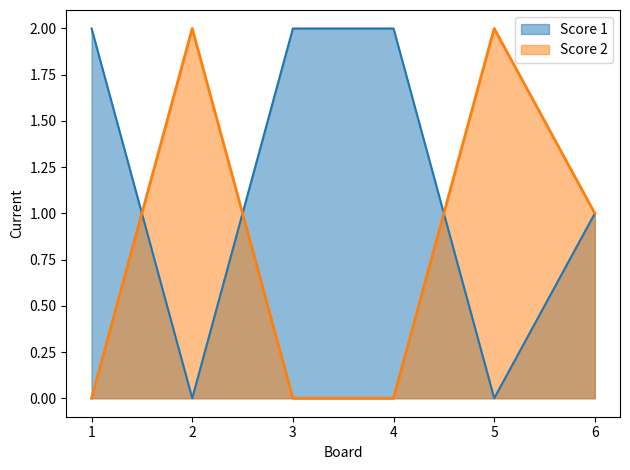

Count the Score 2 values in the range 0 to 2.

6